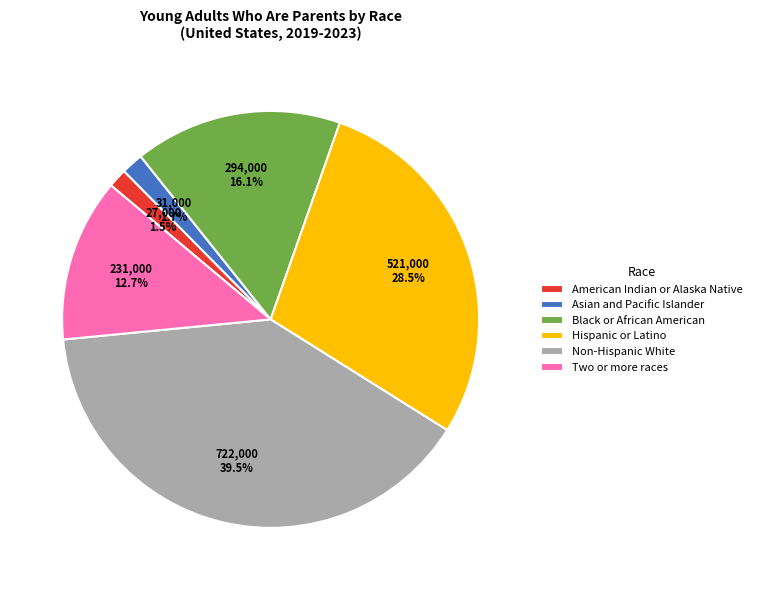

Approximately how many times larger is the value at American Indian or Alaska Native compared to Asian and Pacific Islander?

0.9